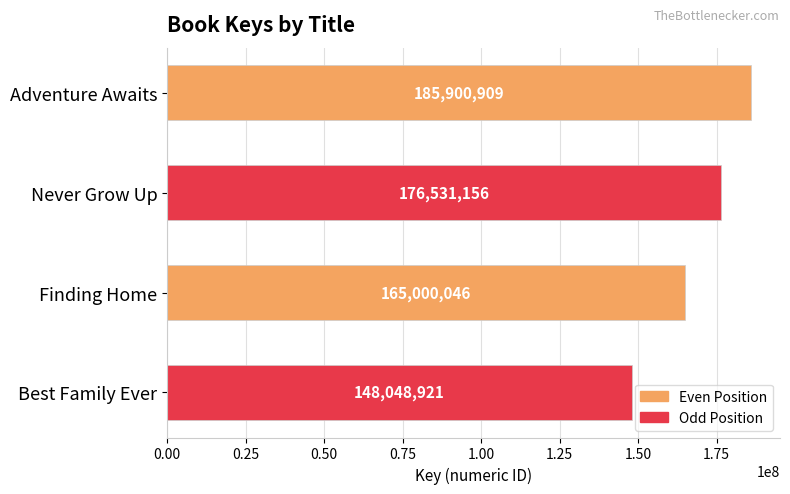

Rank the categories by value from highest to lowest.

Adventure Awaits, Never Grow Up, Finding Home, Best Family Ever